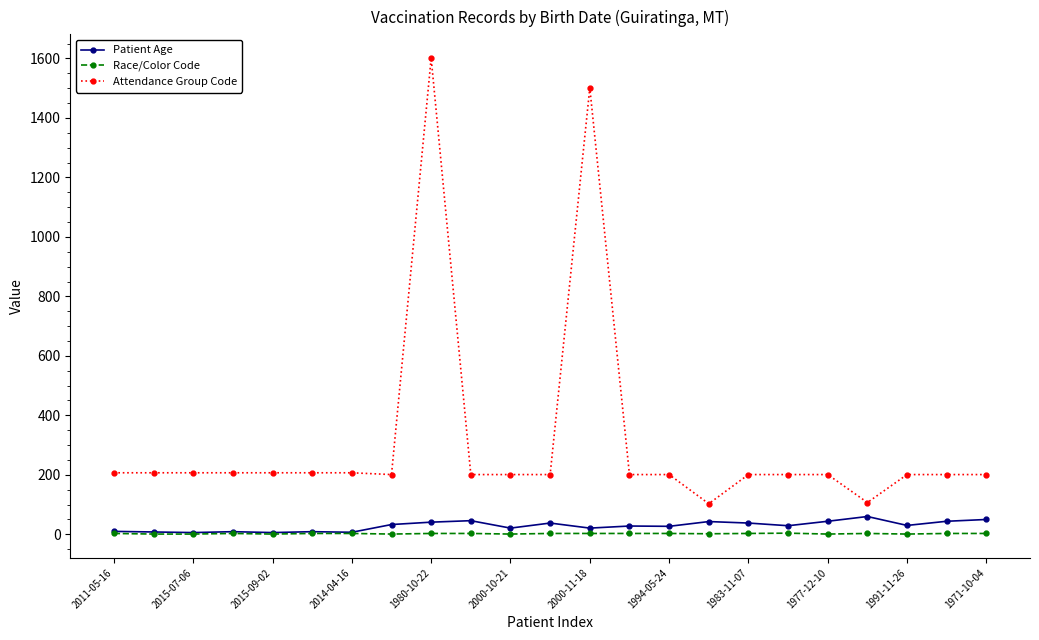

True or false: Race/Color Code has more than 0 points higher than both neighbors.

True